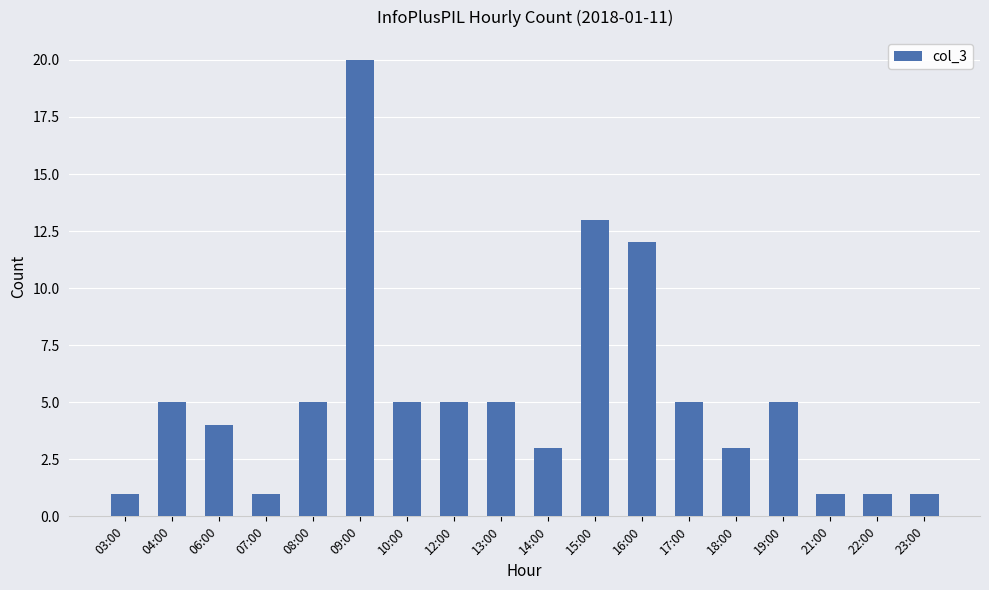

The chart shows a value of 0 at 21:00. True or false?

False